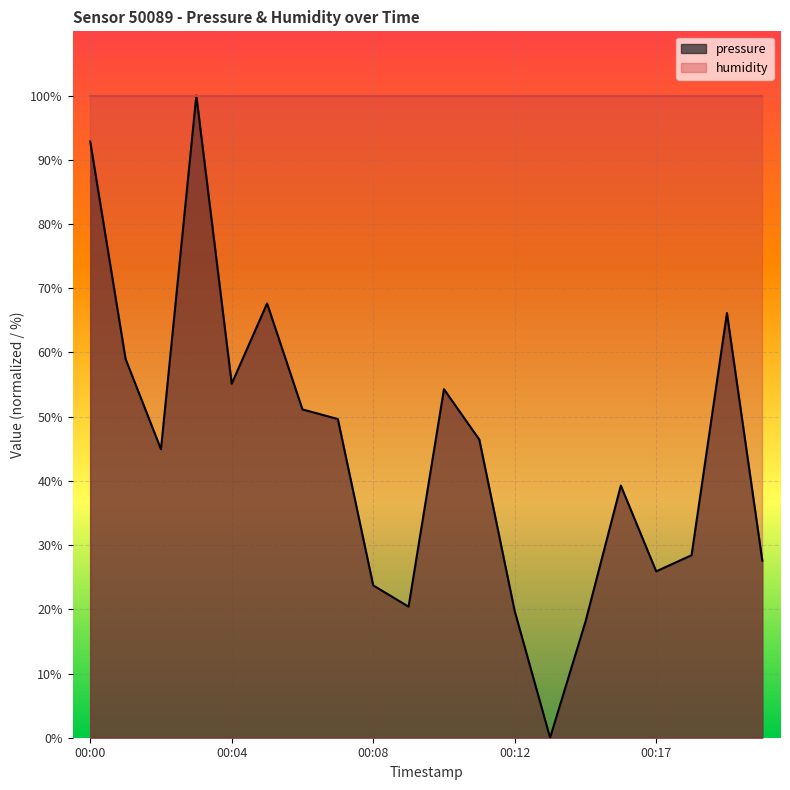

What is the average value?

44.5